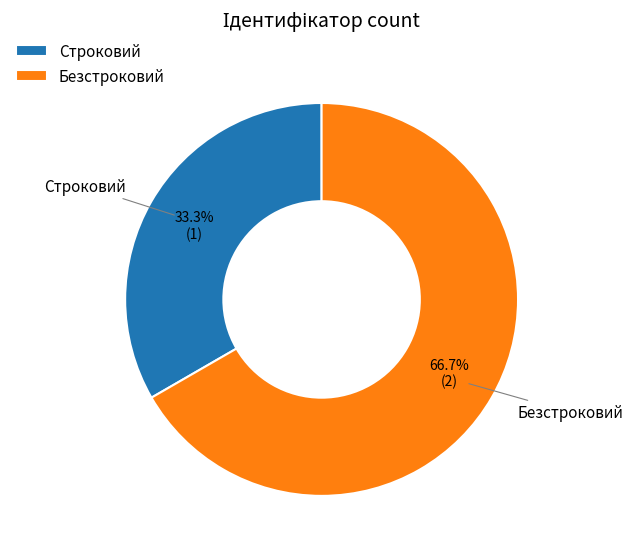

Approximately how many times larger is the value at Безстроковий compared to Строковий?

2.0